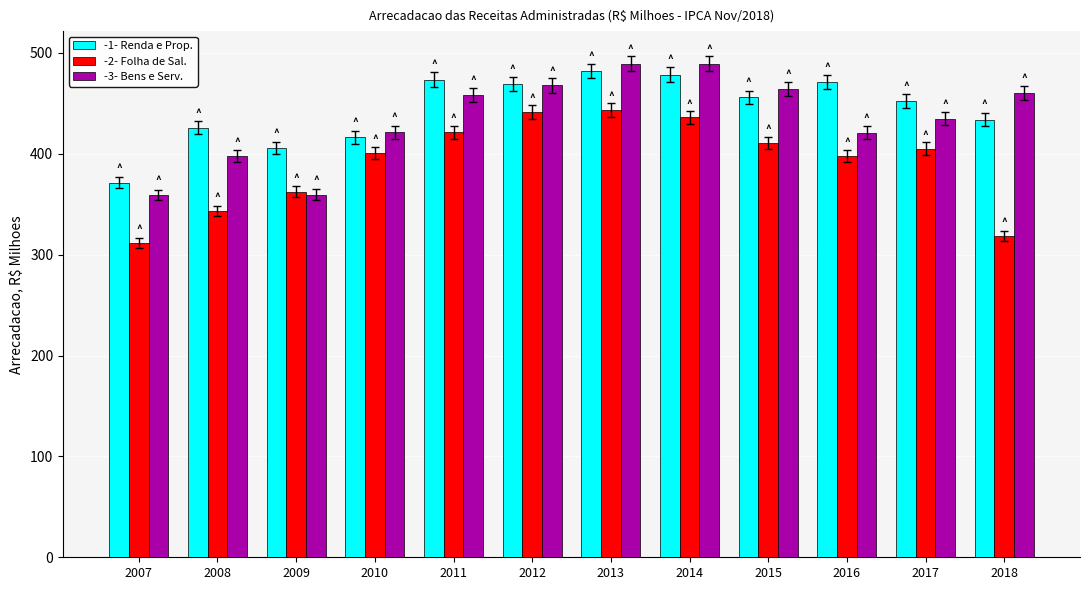

What is the difference between the highest and lowest values at 2009?

46.7